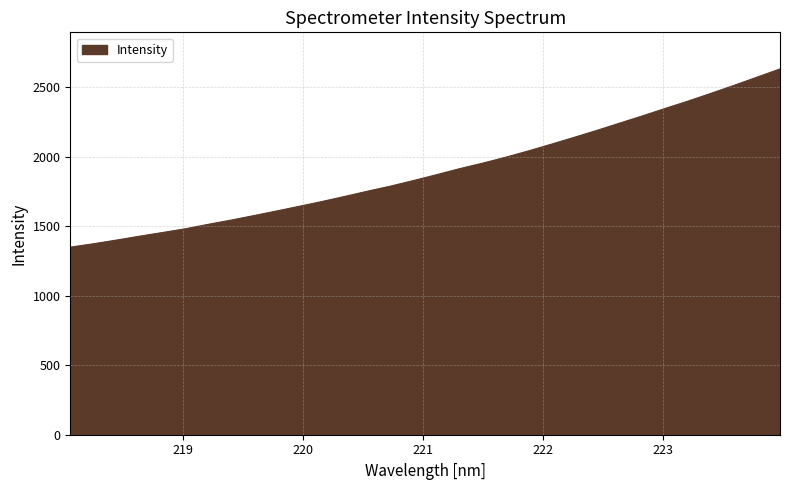

Does the chart have visible grid lines?

Yes